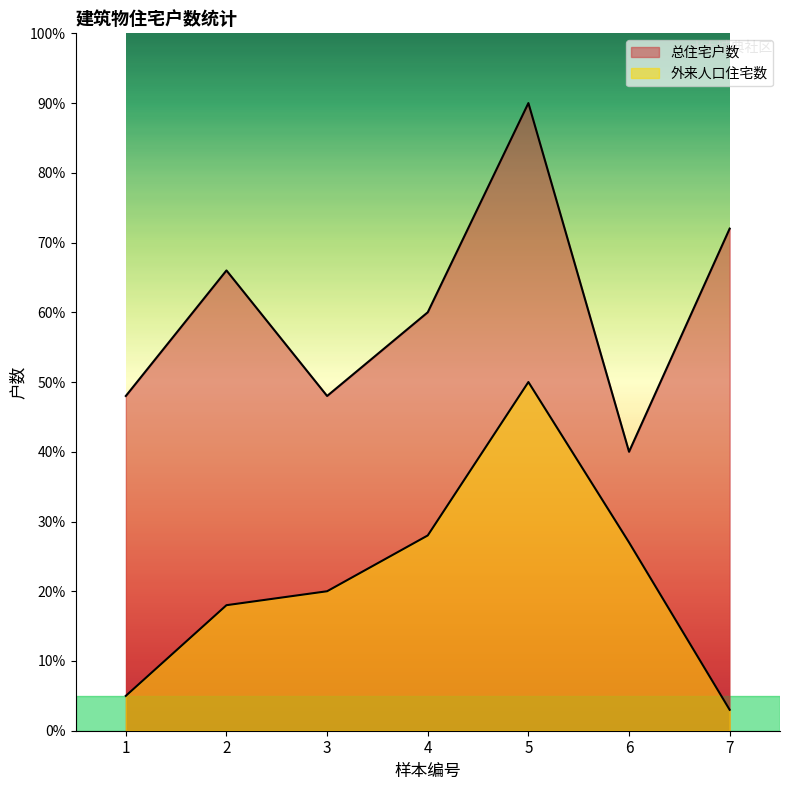

Reading left to right, what are all the values shown in this chart?

总住宅户数: 48	66	48	60	90	40	72
外来人口住宅数: 5	18	20	28	50	27	3